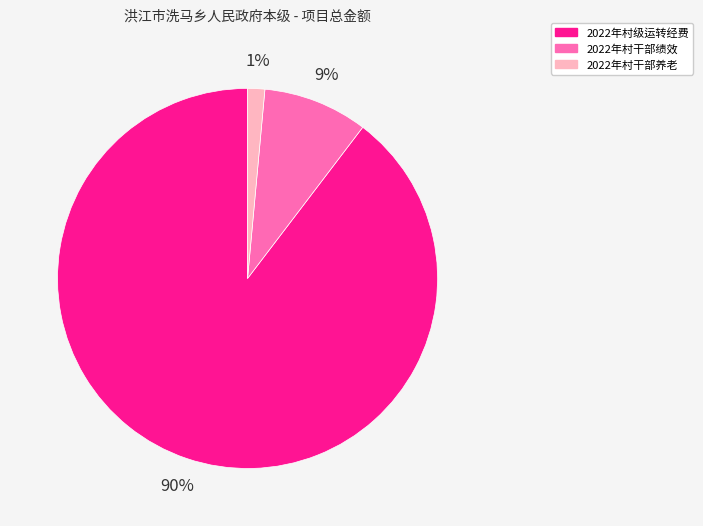

Is the sum of 2022年村干部养老 and 2022年村干部绩效 greater than half?

No